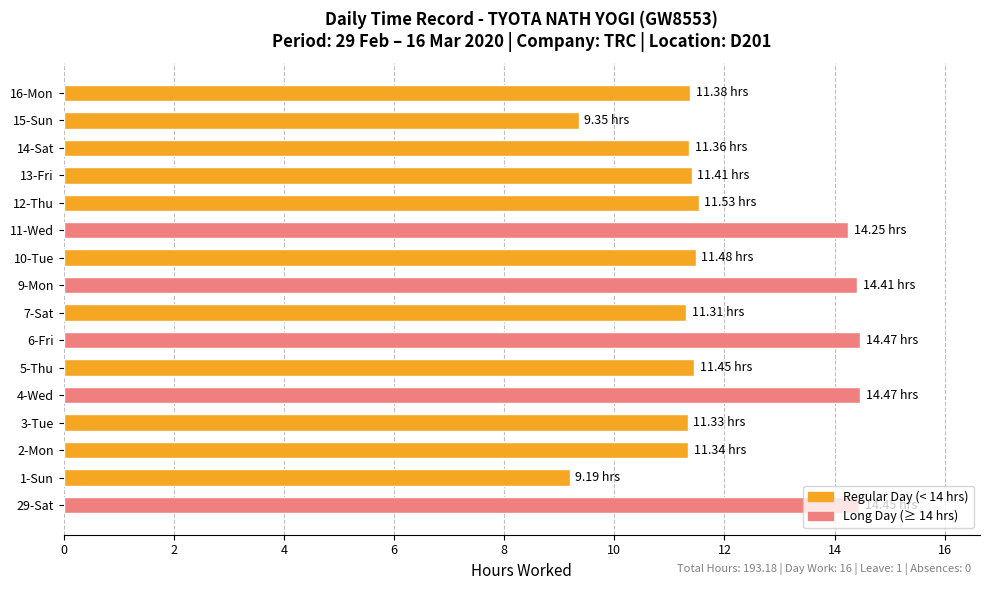

What is the maximum value shown in the chart?

14.5